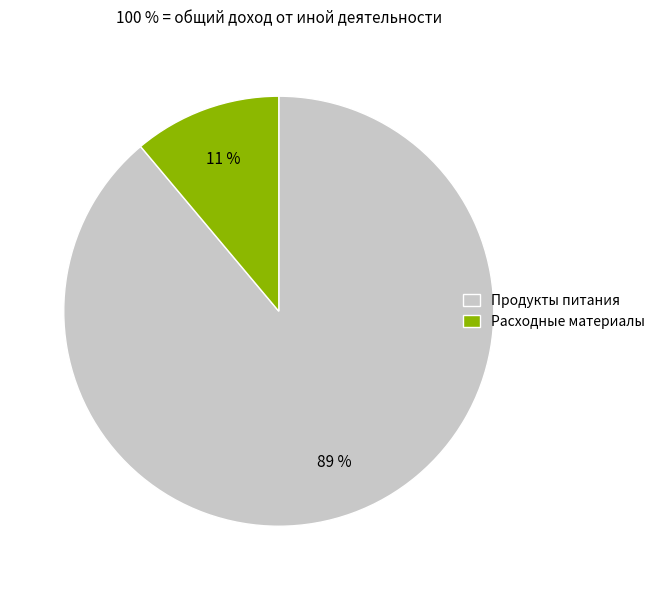

To the nearest percent, what is the combined percentage of Продукты питания and Расходные материалы?

100%